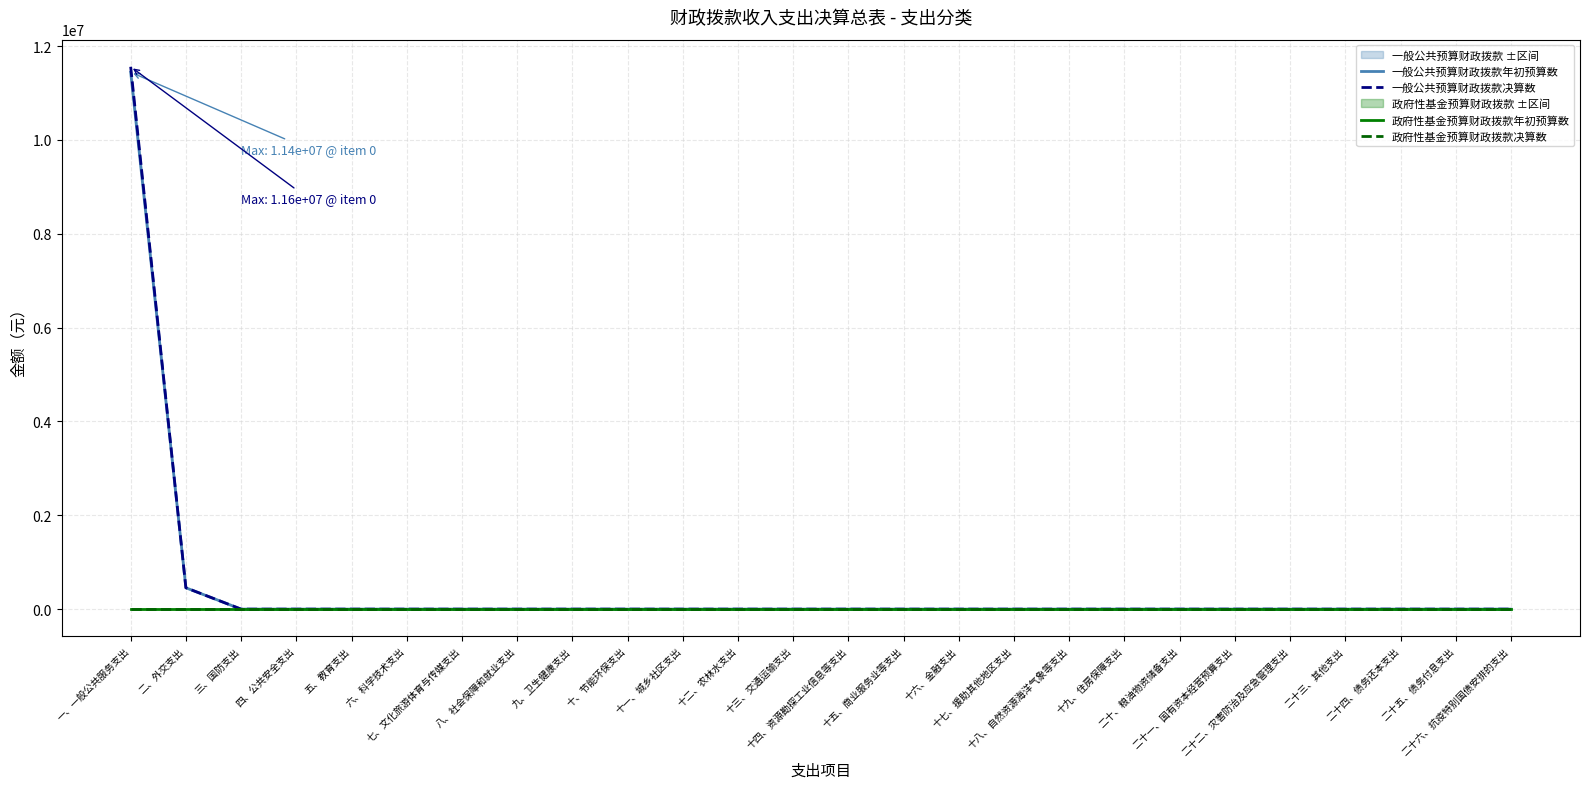

Does the chart have visible grid lines?

Yes